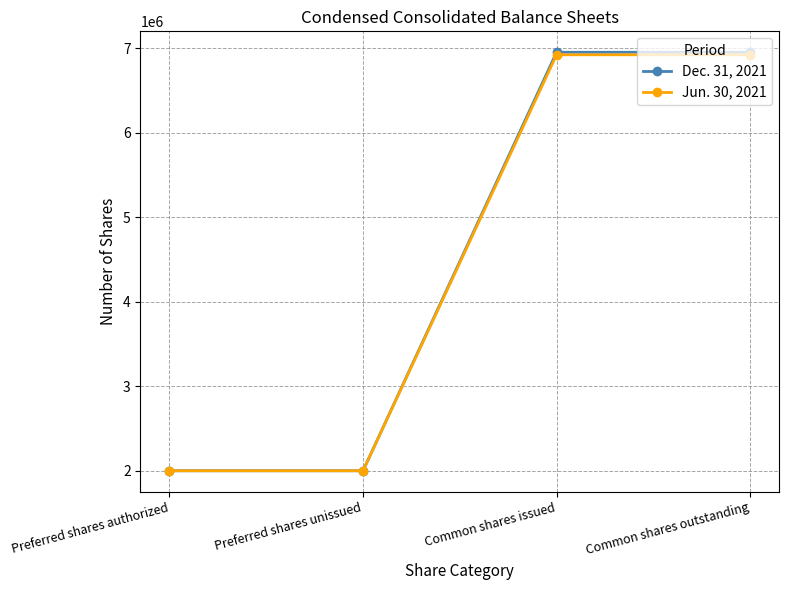

Read the Jun. 30, 2021 value at Common shares issued.

6924000